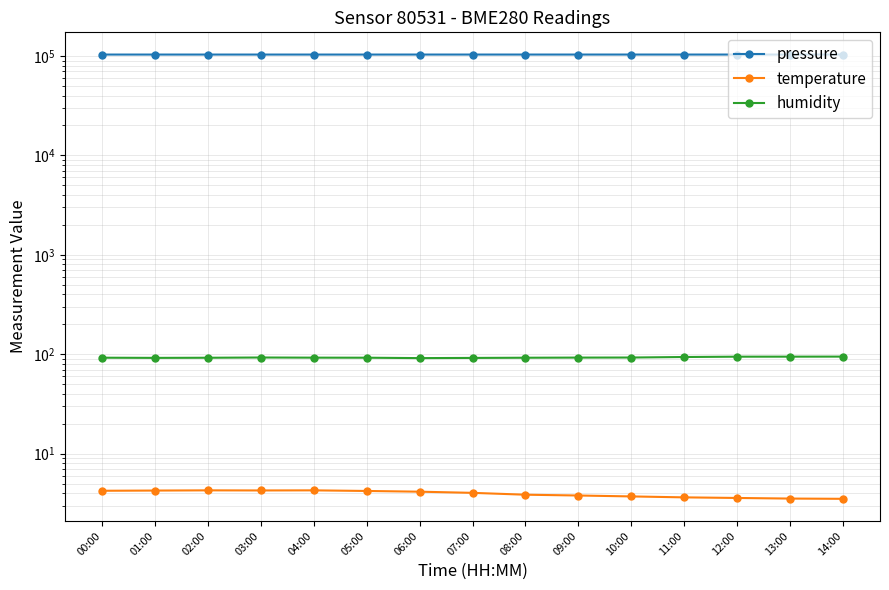

What is the spread (max minus min) of values at 13:00?

103374.9